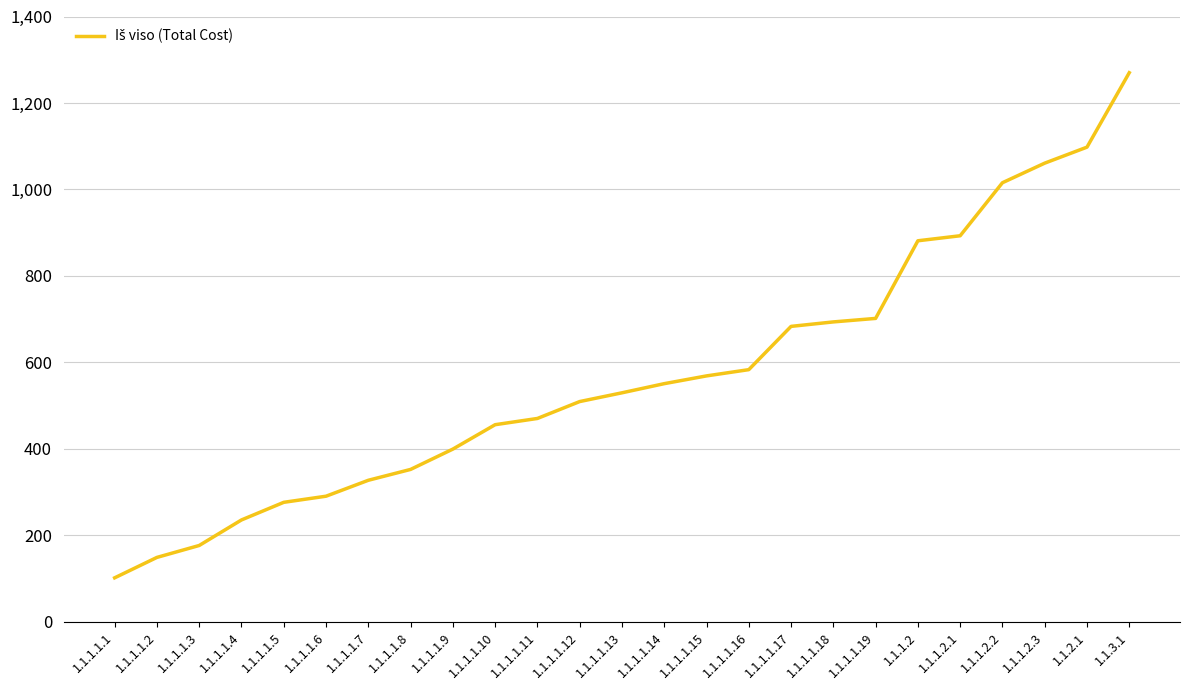

What is the difference between the second highest and second lowest values?

948.8